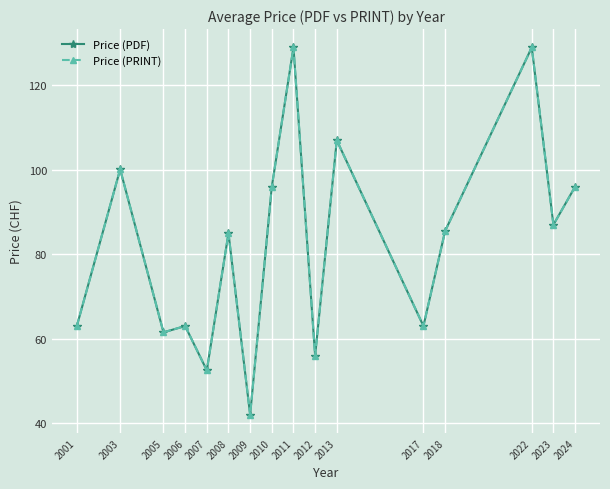

Does the chart have visible grid lines?

Yes